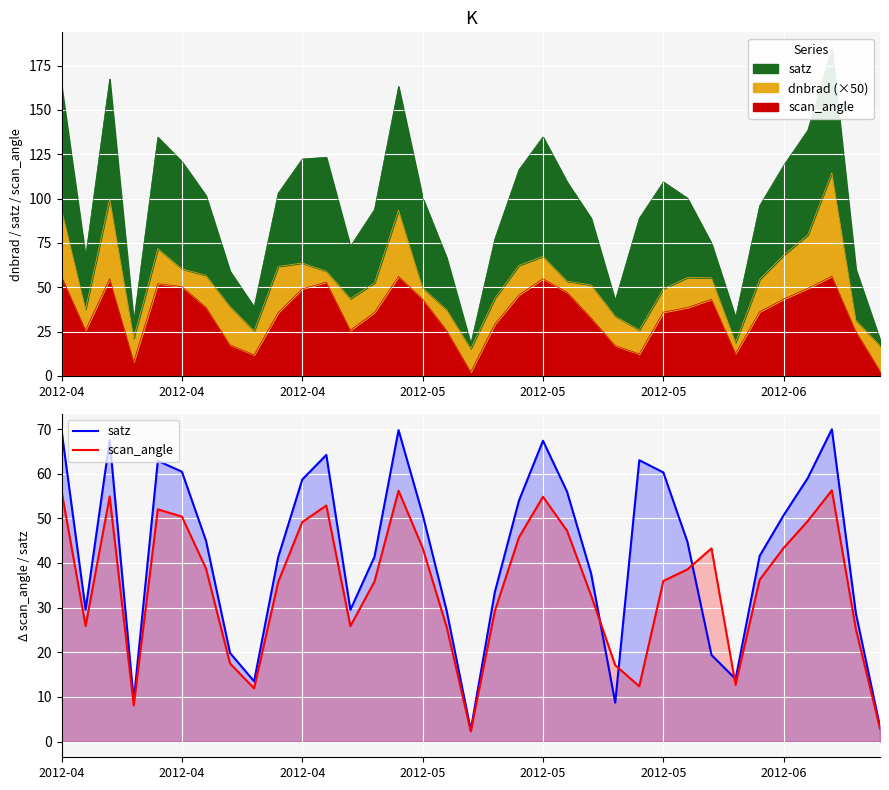

Rank the series by their maximum value, from highest to lowest.

satz, scan_angle